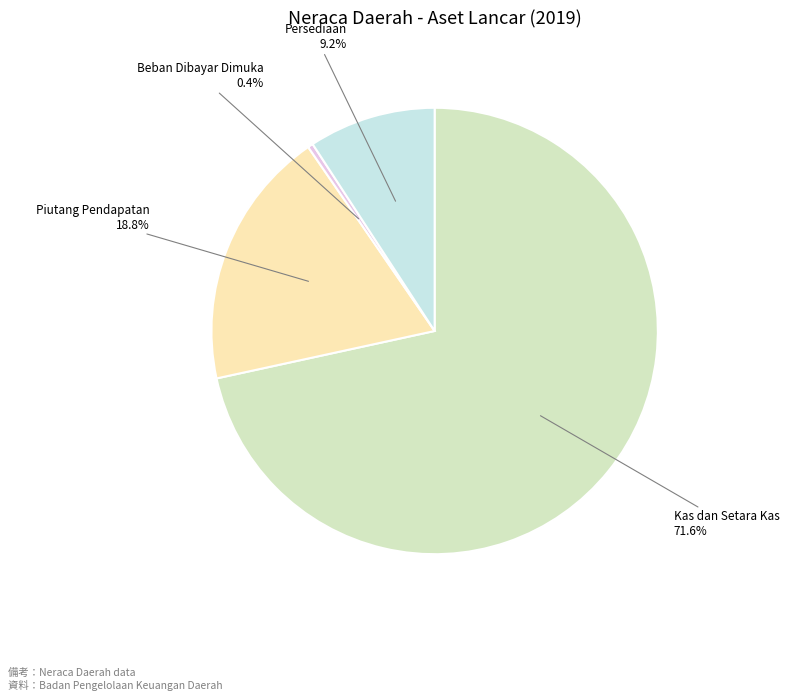

Which slice is the largest?

Kas dan Setara Kas